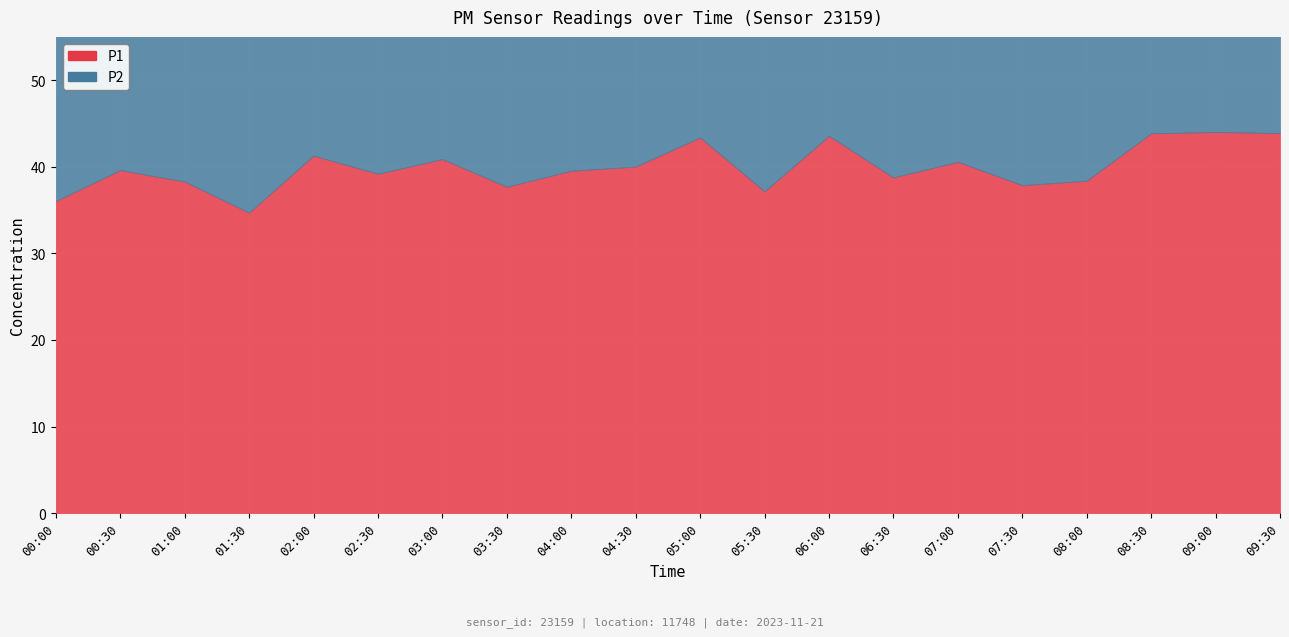

Reading right to left, transcribe all the data shown in this chart.

P1: 09:30=43.9	09:00=44.0	08:30=43.9	08:00=38.4	07:30=37.9	07:00=40.6	06:30=38.8	06:00=43.6	05:30=37.2	05:00=43.4	04:30=40.0	04:00=39.5	03:30=37.7	03:00=40.9	02:30=39.2	02:00=41.3	01:30=34.7	01:00=38.3	00:30=39.6	00:00=36.0
P2: 09:30=24.4	09:00=23.9	08:30=23.7	08:00=22.8	07:30=22.5	07:00=22.4	06:30=22.3	06:00=22.1	05:30=21.6	05:00=22.2	04:30=21.7	04:00=22.2	03:30=22.3	03:00=22.1	02:30=21.6	02:00=22.5	01:30=21.6	01:00=21.5	00:30=21.6	00:00=20.6